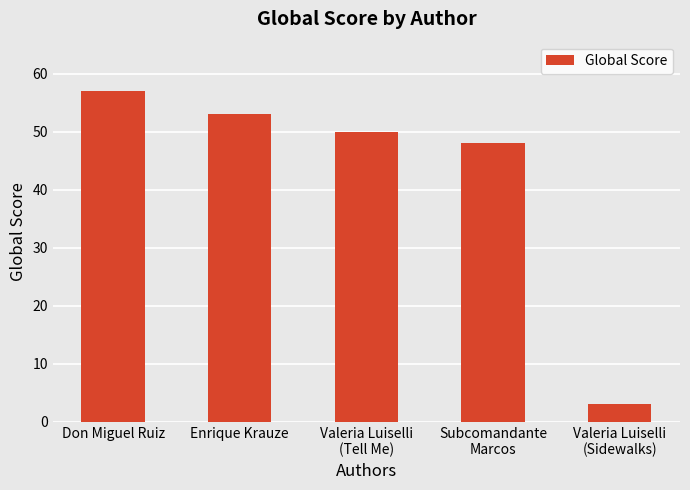

Reading right to left, what are all the values shown in this chart?

3	48	50	53	57